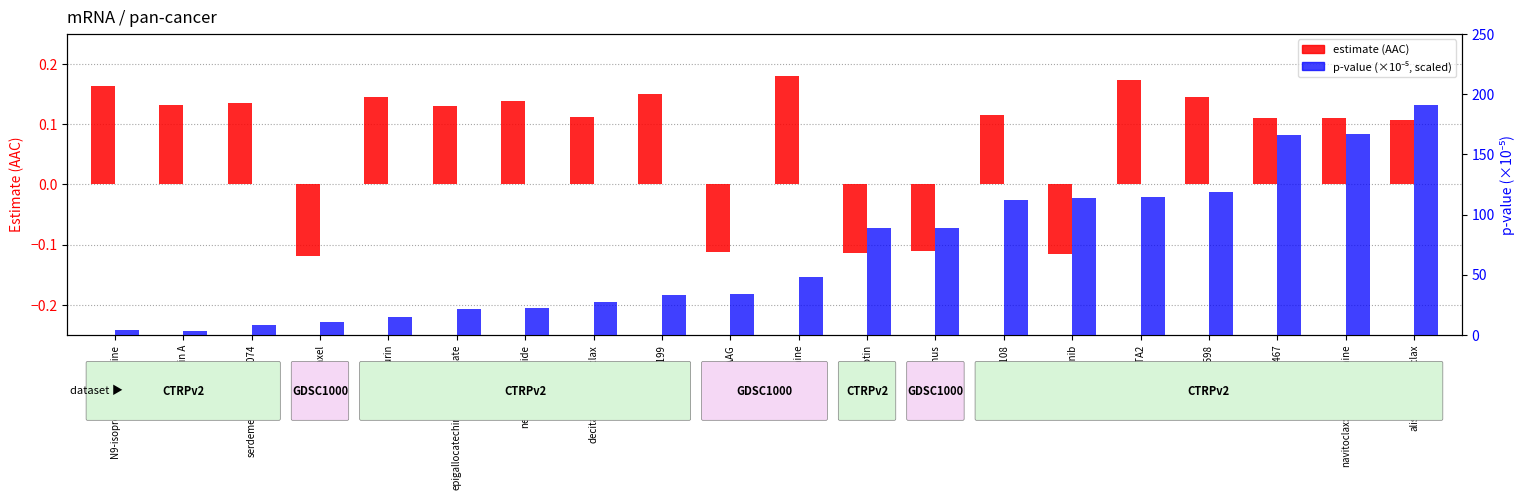

At which label does p-value (×10⁻⁵) reach its minimum?

manumycin A